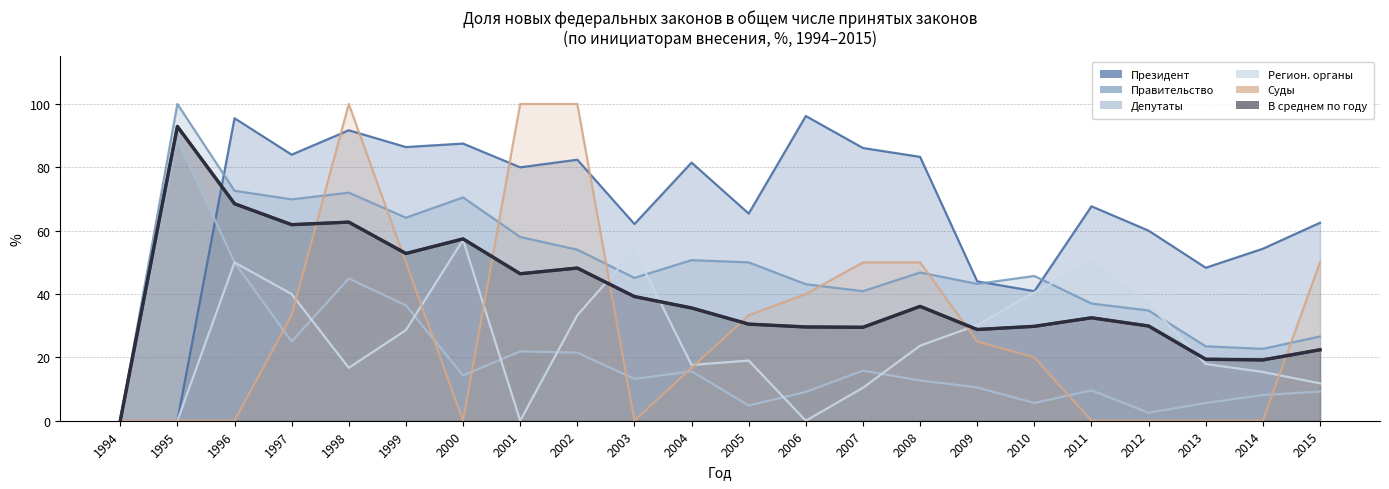

At which category is the sum across all series the highest?

1998